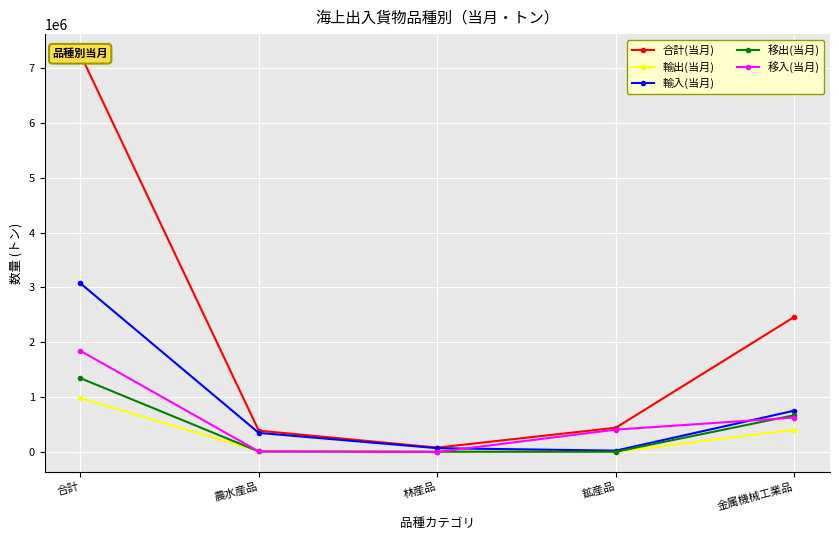

True or false: 合計(当月) and 移出(当月) intersect in this chart.

False